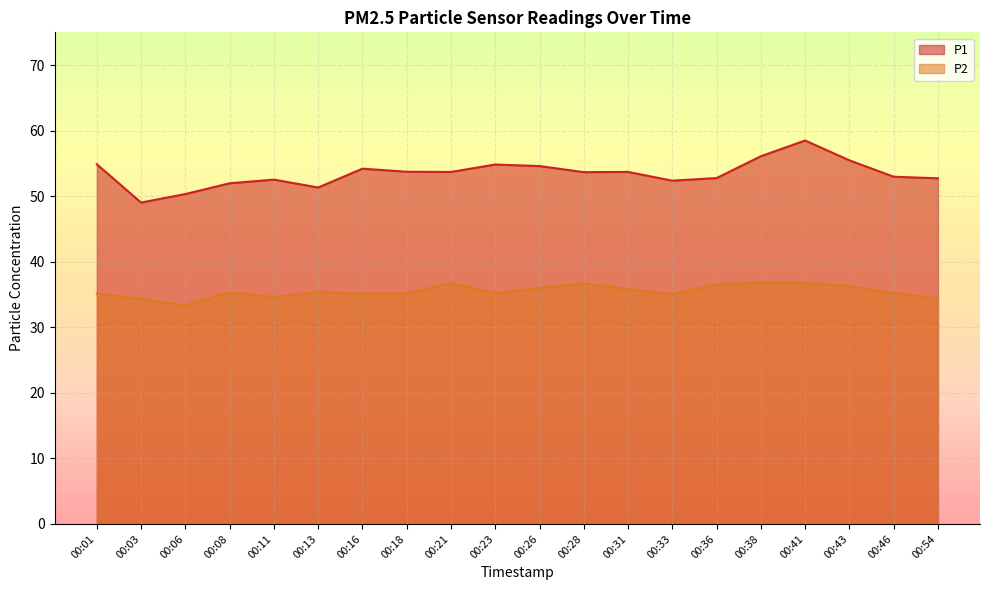

What is the approximate value of P1 at 00:16?

54.2